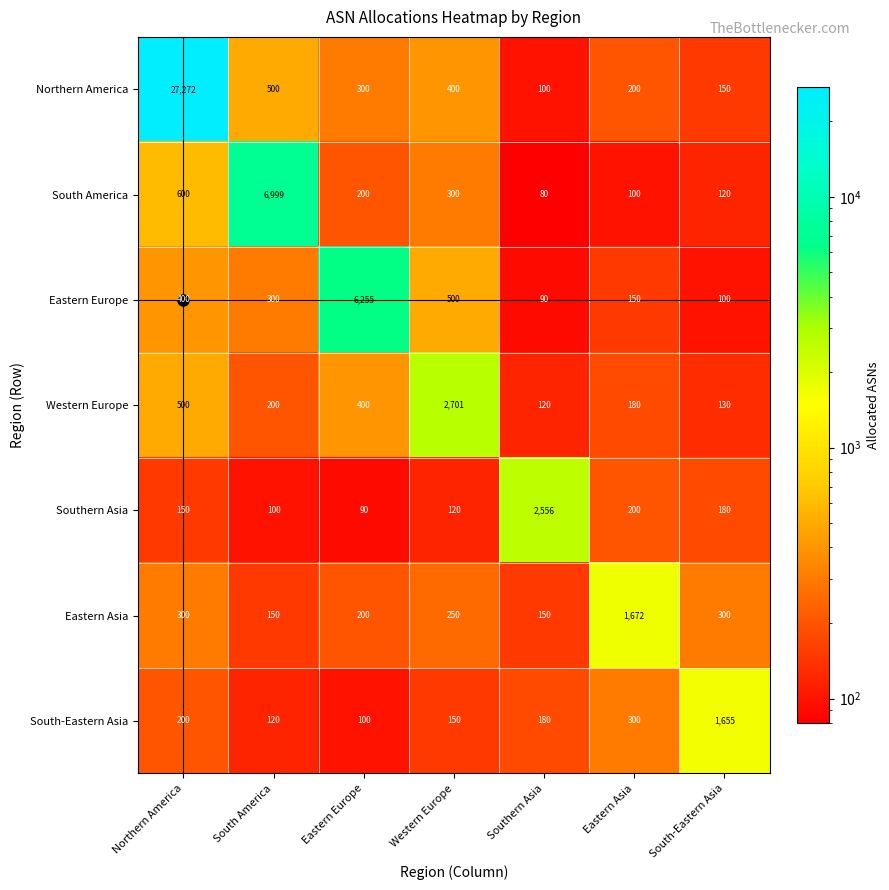

List the series in order of their peak value, highest first.

Northern America, South America, Eastern Europe, Western Europe, Southern Asia, Eastern Asia, South-Eastern Asia